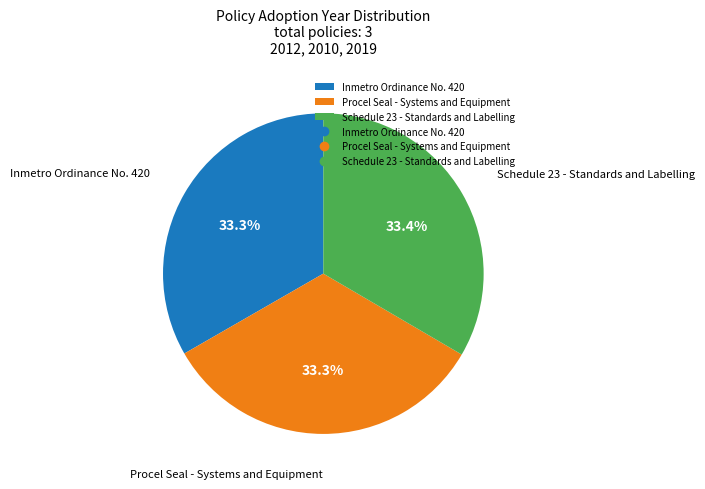

To the nearest percent, what is the average slice percentage?

33%